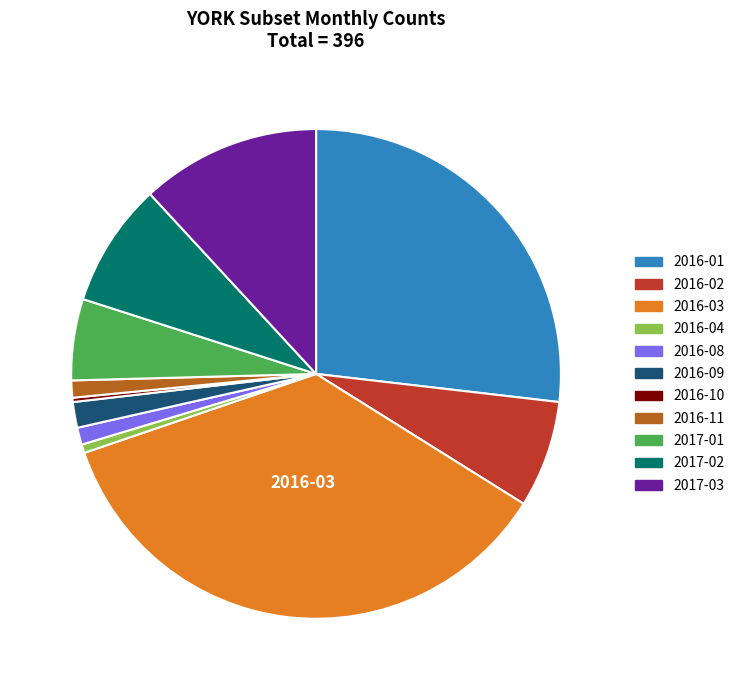

Is there a majority slice in this chart?

No